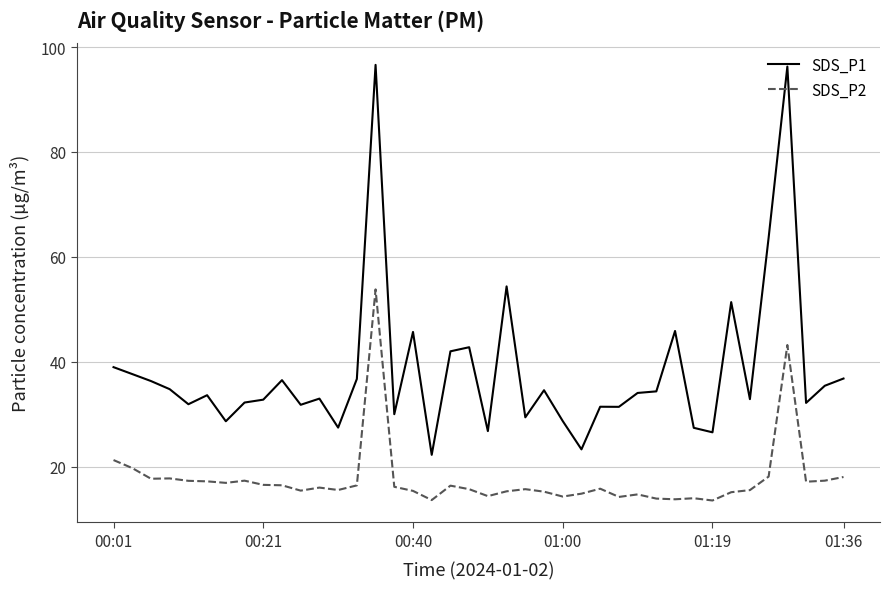

Does the chart display data point markers on the line(s)?

No